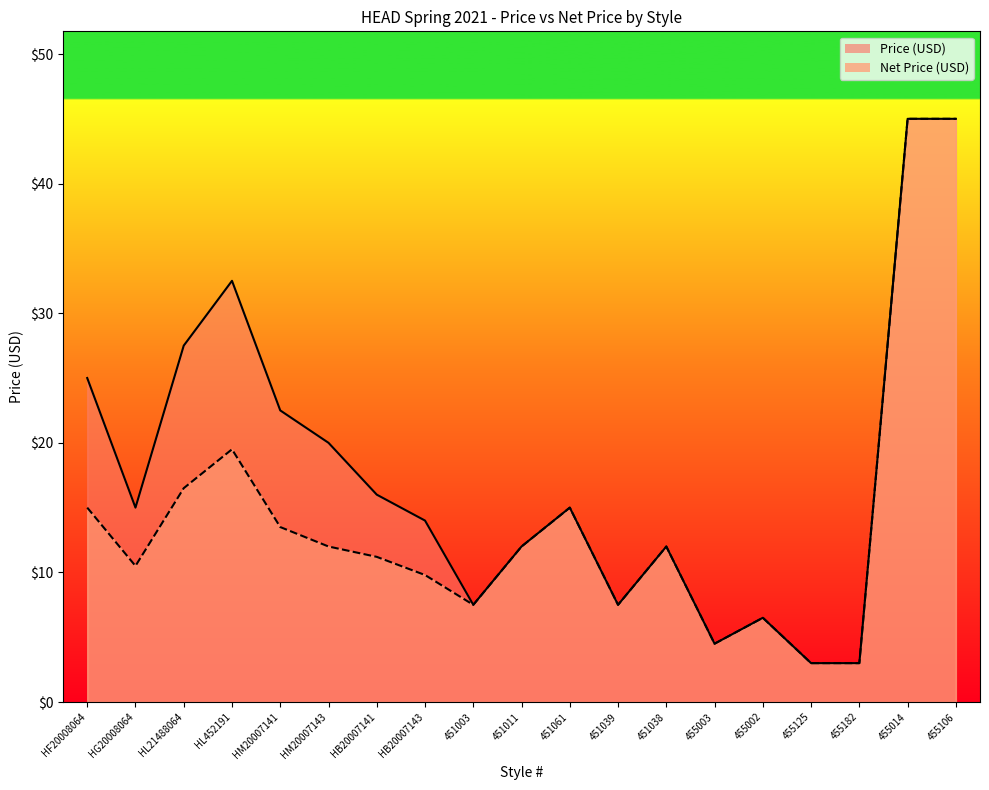

Does the chart have visible grid lines?

No